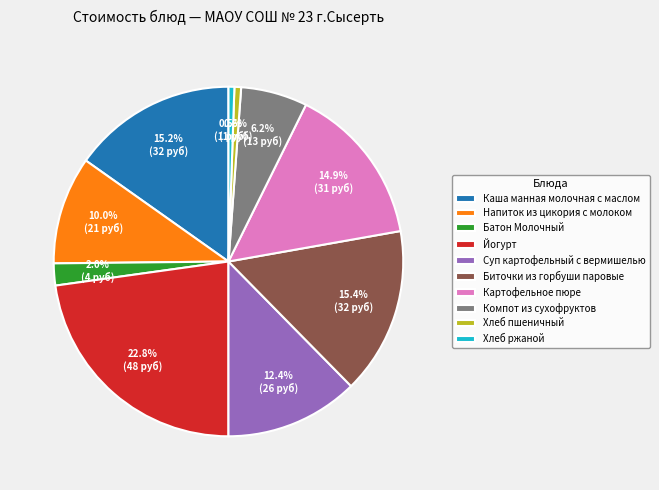

To the nearest percent, what is the average slice percentage?

10%